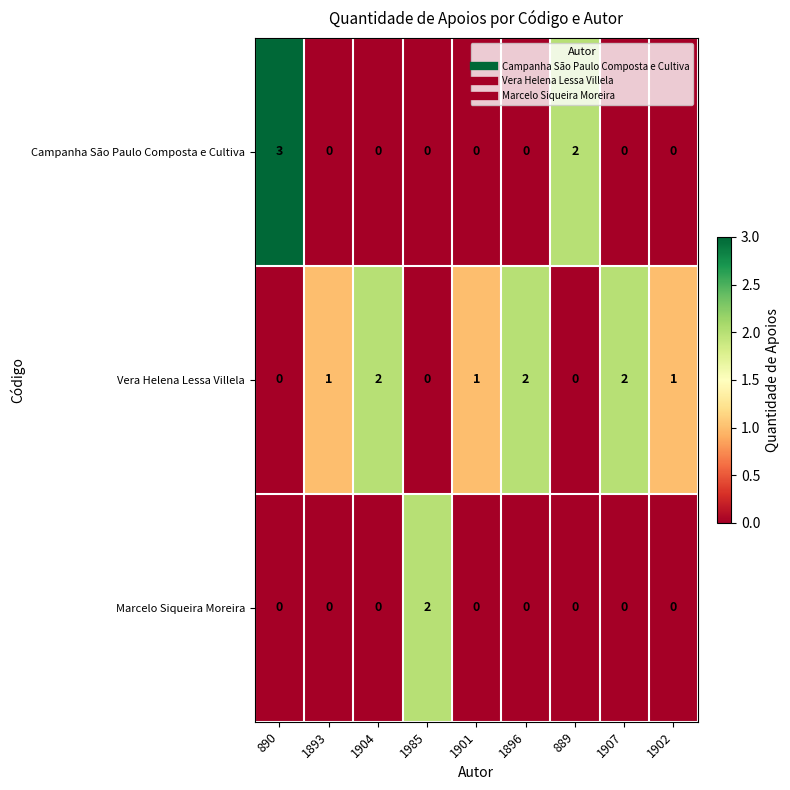

The value of Marcelo Siqueira Moreira at 1904 is 1. True or false?

False